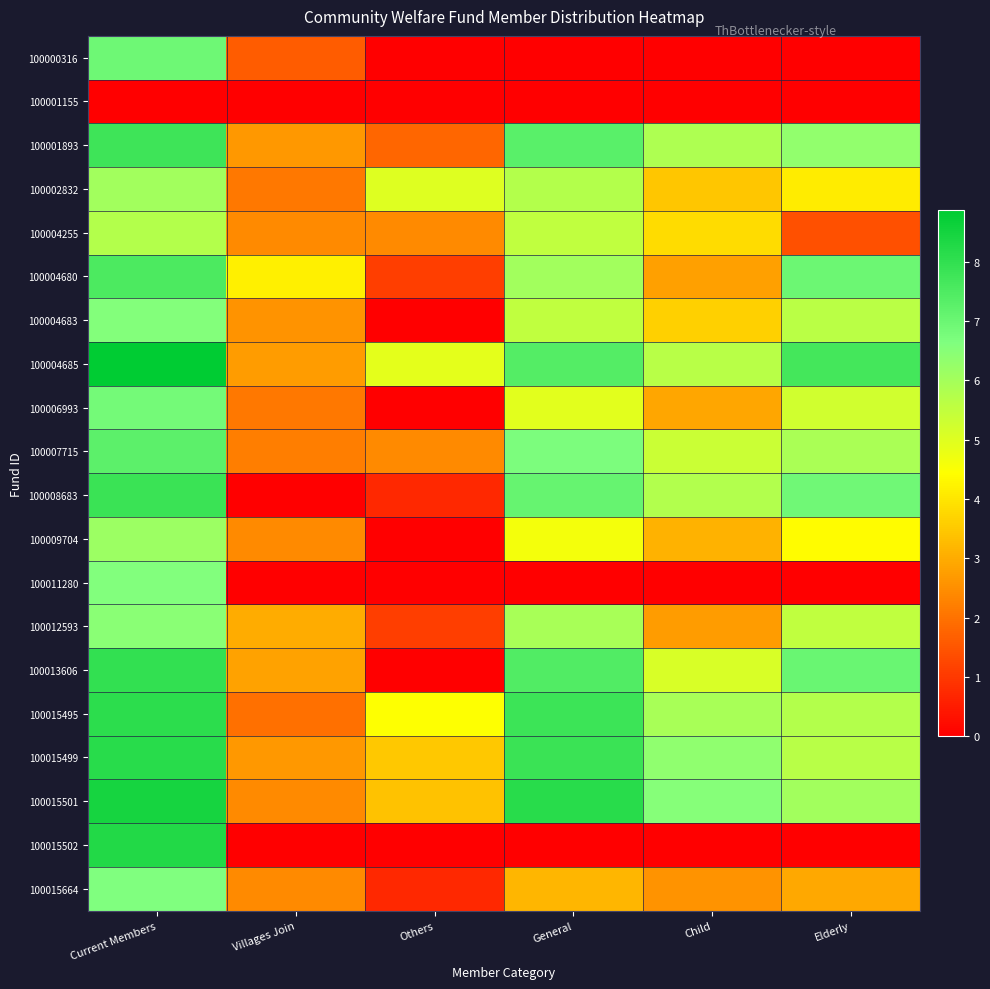

Reading left to right, transcribe all the data shown in this chart.

100000316: Current Members=7.0	Villages Join=1.6	Others=0.0	General=0.0	Child=0.0	Elderly=0.0
100001155: Current Members=0.0	Villages Join=0.0	Others=0.0	General=0.0	Child=0.0	Elderly=0.0
100001893: Current Members=7.8	Villages Join=2.6	Others=1.8	General=7.3	Child=5.8	Elderly=6.3
100002832: Current Members=6.0	Villages Join=2.1	Others=5.0	General=5.7	Child=3.4	Elderly=4.1
100004255: Current Members=5.7	Villages Join=2.4	Others=2.4	General=5.5	Child=3.8	Elderly=1.4
100004680: Current Members=7.5	Villages Join=4.2	Others=1.1	General=6.1	Child=2.8	Elderly=7.0
100004683: Current Members=6.6	Villages Join=2.6	Others=0.0	General=5.5	Child=3.6	Elderly=5.6
100004685: Current Members=8.9	Villages Join=2.7	Others=4.9	General=7.4	Child=5.7	Elderly=7.7
100006993: Current Members=6.8	Villages Join=2.1	Others=0.0	General=4.9	Child=2.9	Elderly=5.2
100007715: Current Members=7.3	Villages Join=2.2	Others=2.4	General=6.7	Child=5.4	Elderly=5.9
100008683: Current Members=7.8	Villages Join=0.0	Others=0.7	General=7.1	Child=5.8	Elderly=6.9
100009704: Current Members=6.1	Villages Join=2.4	Others=0.0	General=4.6	Child=3.1	Elderly=4.4
100011280: Current Members=6.6	Villages Join=0.0	Others=0.0	General=0.0	Child=0.0	Elderly=0.0
100012593: Current Members=6.5	Villages Join=3.0	Others=1.1	General=5.9	Child=2.7	Elderly=5.5
100013606: Current Members=8.0	Villages Join=2.8	Others=0.0	General=7.4	Child=5.1	Elderly=7.0
100015495: Current Members=8.1	Villages Join=1.9	Others=4.5	General=7.8	Child=6.0	Elderly=5.7
100015499: Current Members=8.1	Villages Join=2.6	Others=3.5	General=7.8	Child=6.4	Elderly=5.7
100015501: Current Members=8.5	Villages Join=2.4	Others=3.4	General=8.2	Child=6.5	Elderly=6.0
100015502: Current Members=8.3	Villages Join=0.0	Others=0.0	General=0.0	Child=0.0	Elderly=0.0
100015664: Current Members=6.6	Villages Join=2.4	Others=0.7	General=3.2	Child=2.6	Elderly=2.9